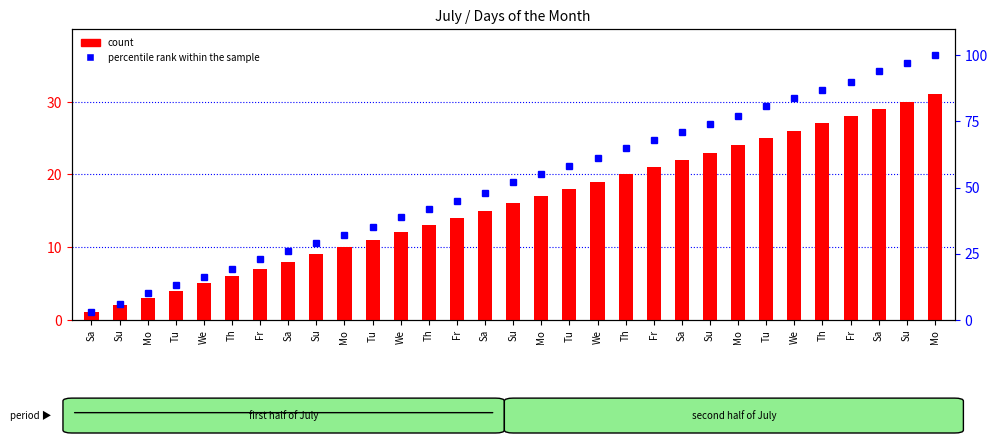

What value does the percentile rank within the sample series have at Tu, to the nearest 5?

60